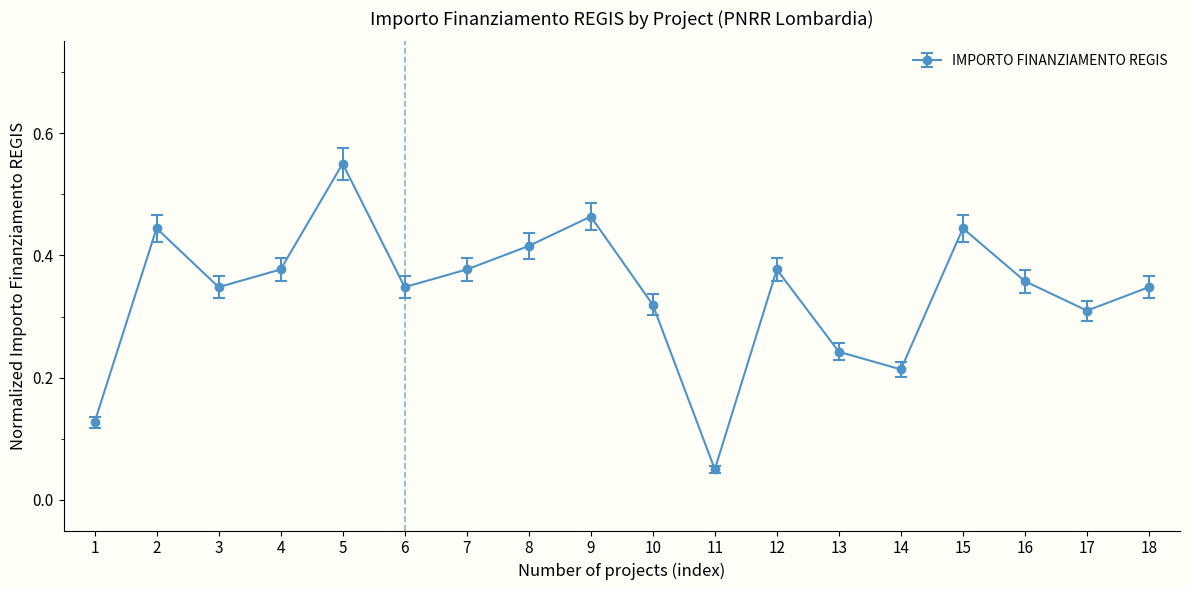

What is the change in value from 6 to 8?

+0.1